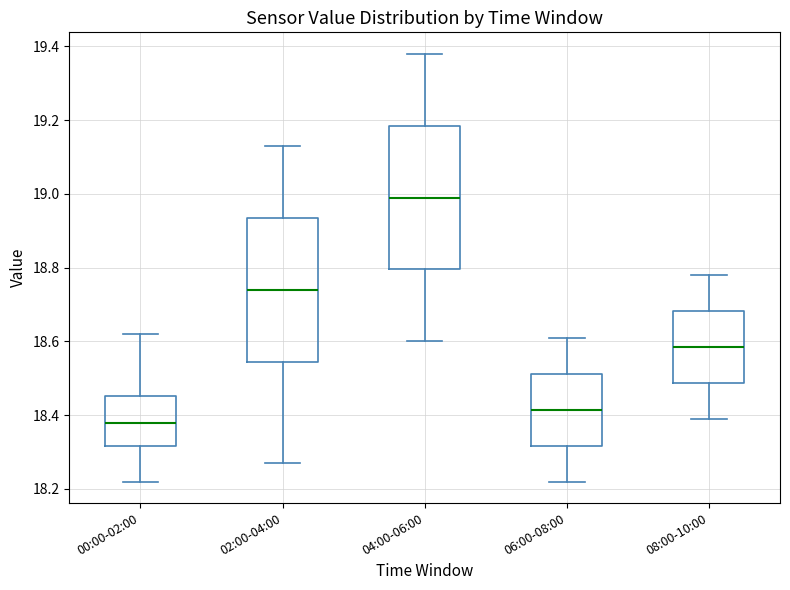

Which box has the lowest median line?

00:00-02:00